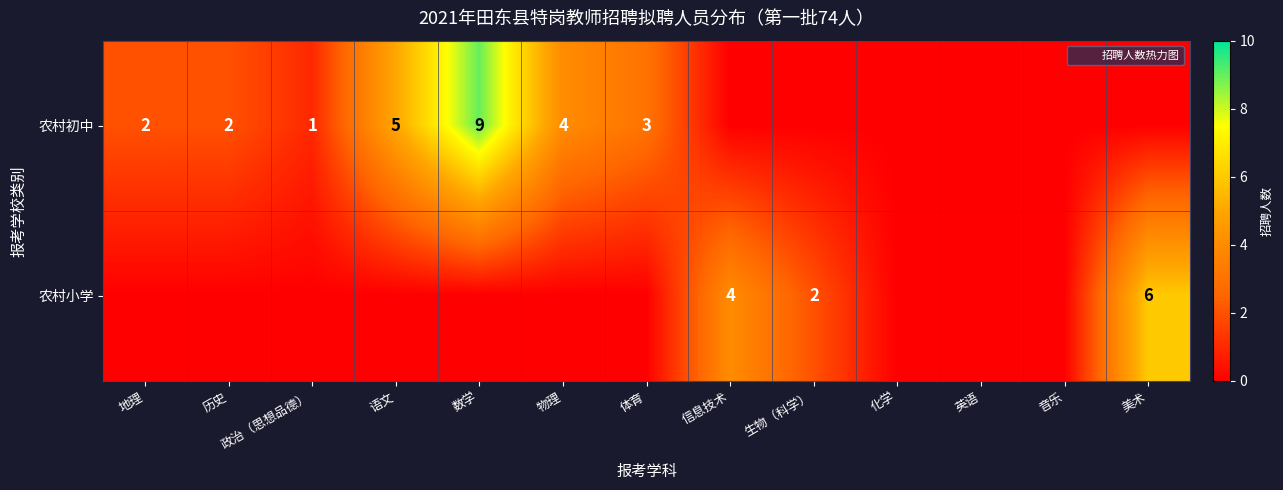

How many 农村小学 values are between 0 and 1?

10